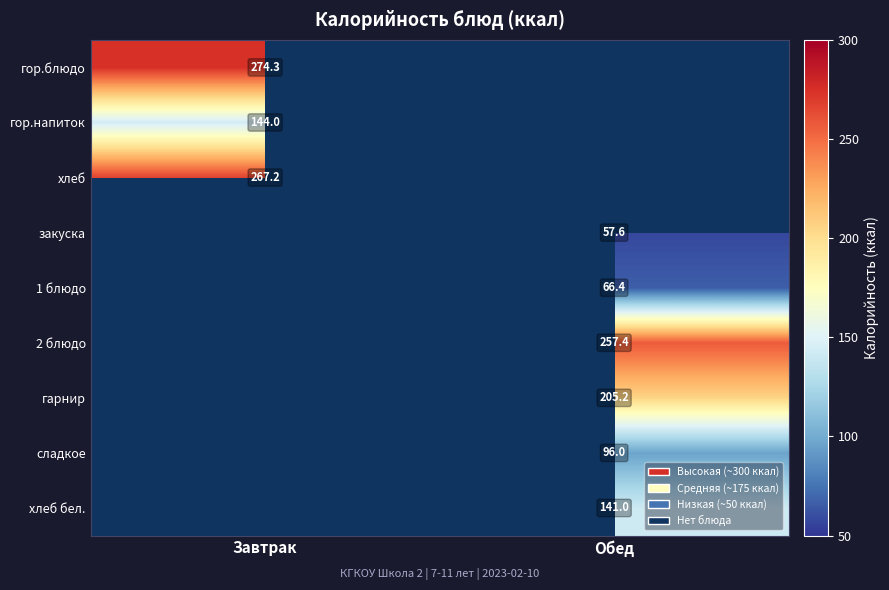

What is the spread (max minus min) of values at Завтрак?

130.3